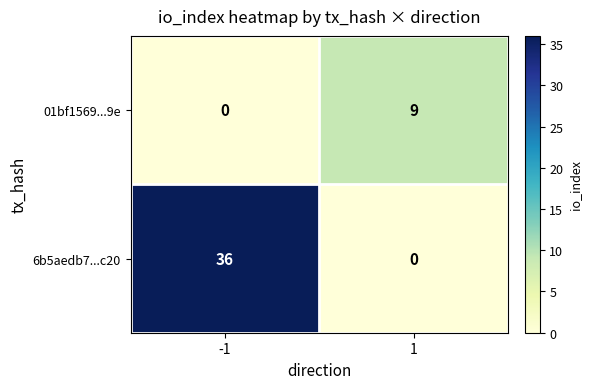

The 01bf1569...9e series shows 0 at -1. True or false?

True